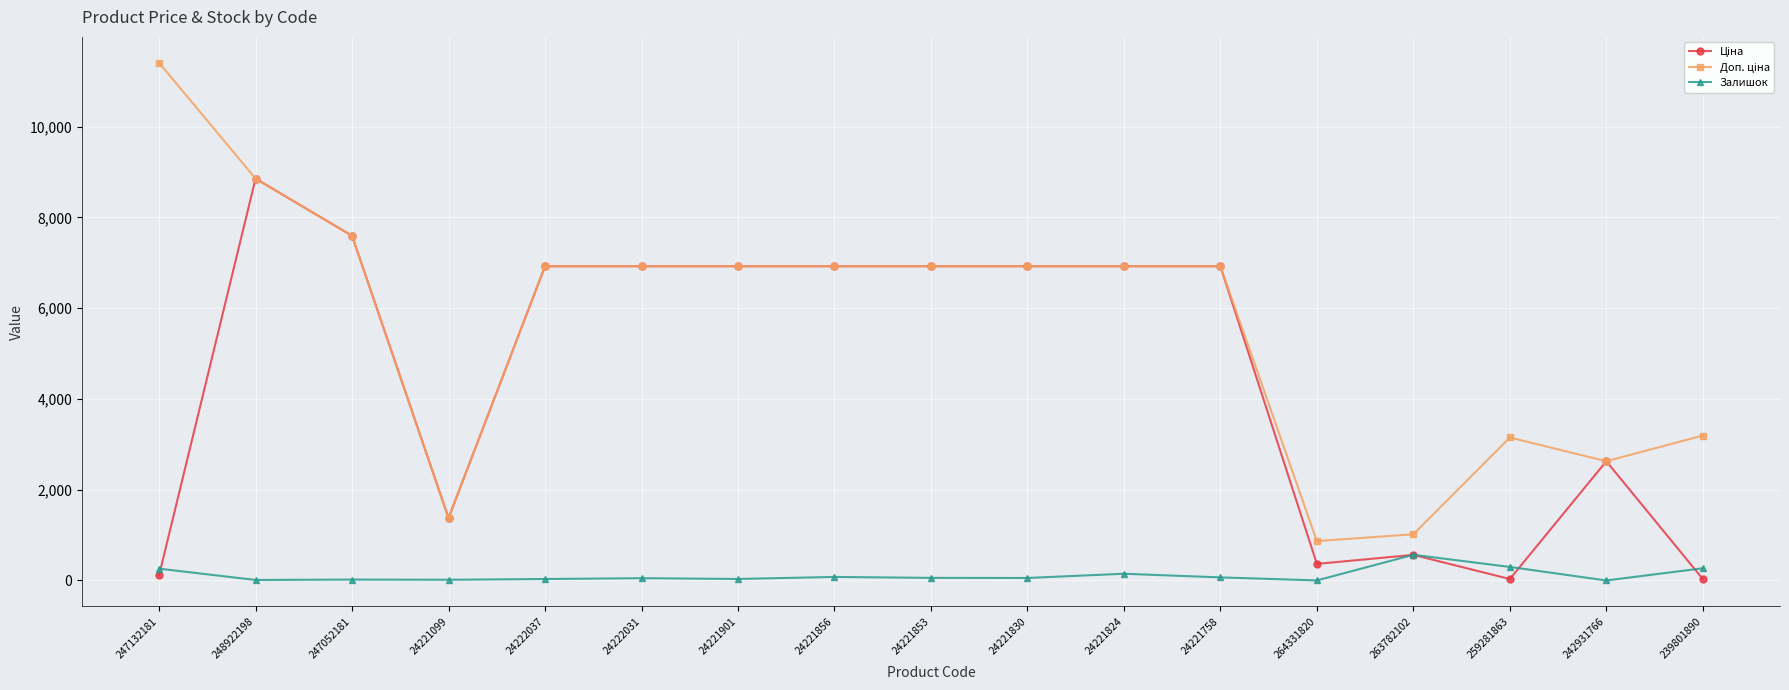

True or false: Залишок has a value of 0.0 at 242931766.

True